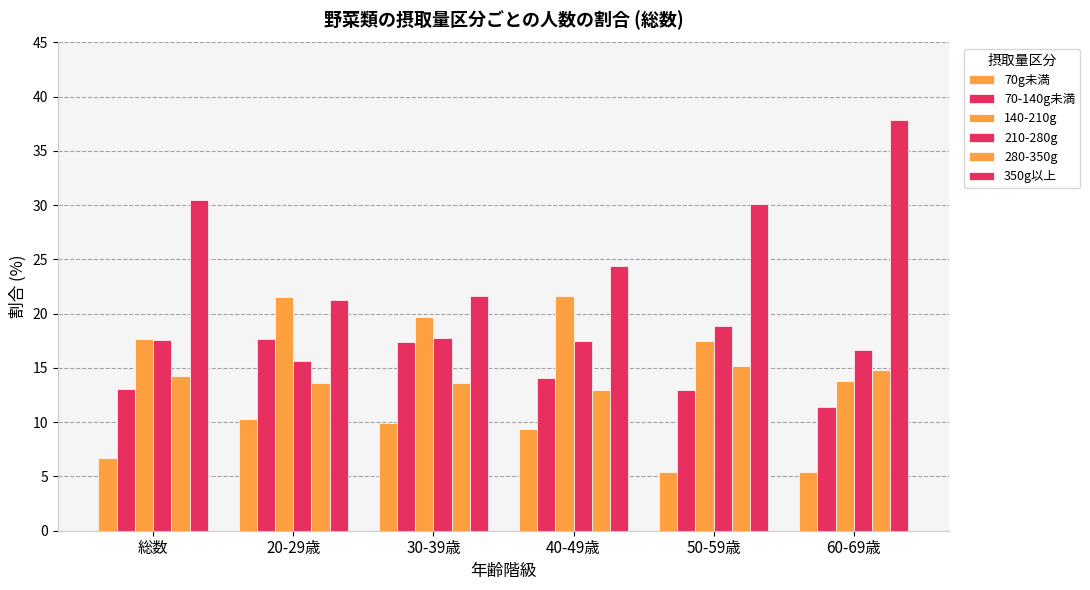

What is the label of the 6th bar from the left?

60-69歳